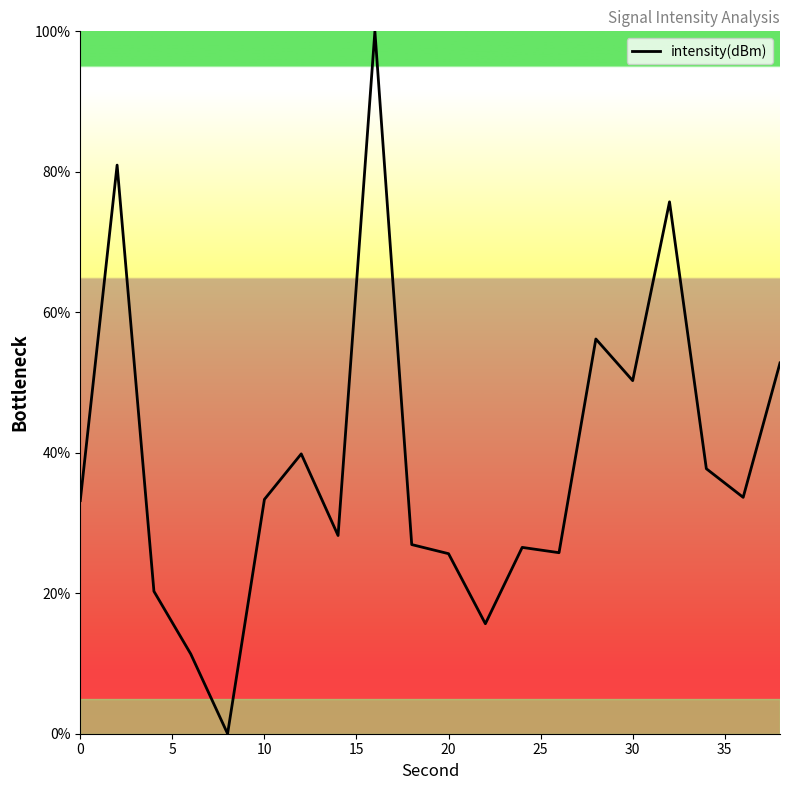

What is the greatest value displayed?

100.0